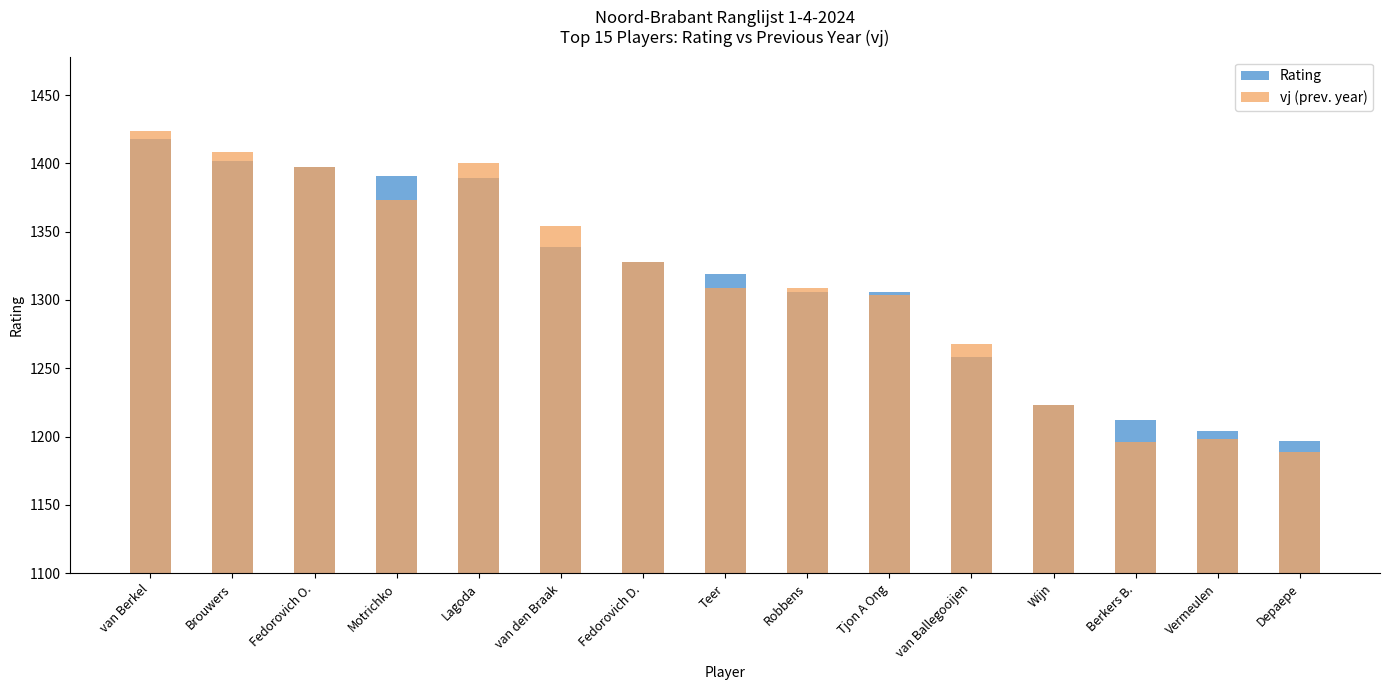

How many bars are there in total?

30